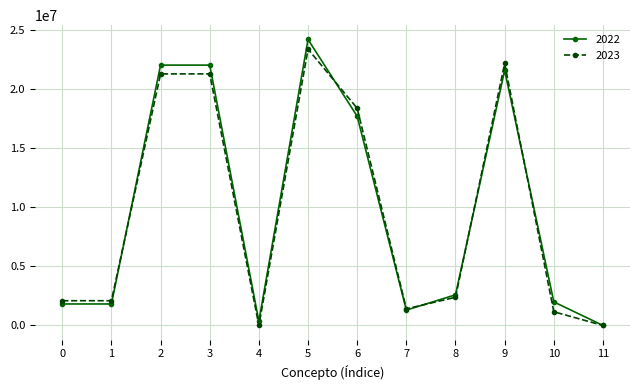

True or false: 2022 has more than 0 points higher than both neighbors.

True